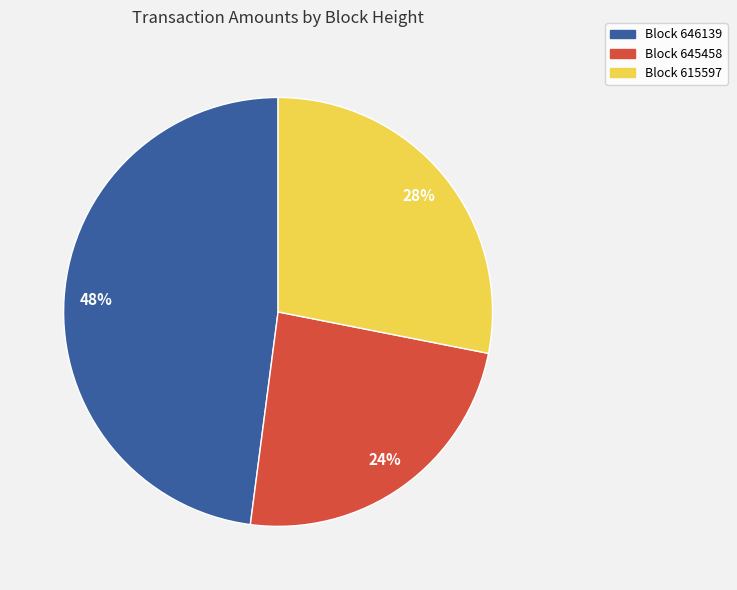

Does any single category account for the majority?

No